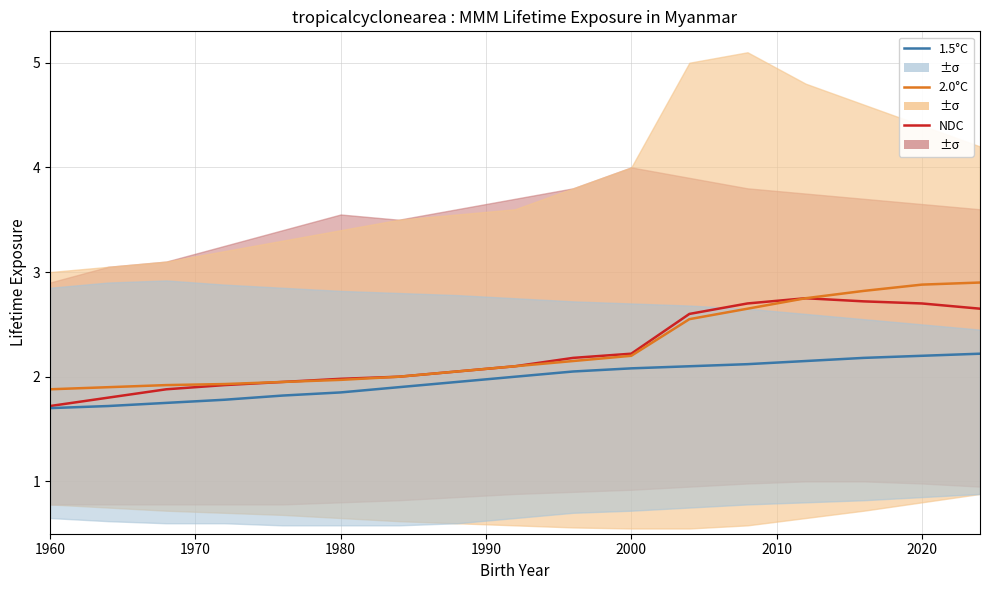

Is this an area chart (filled region under the line)?

No